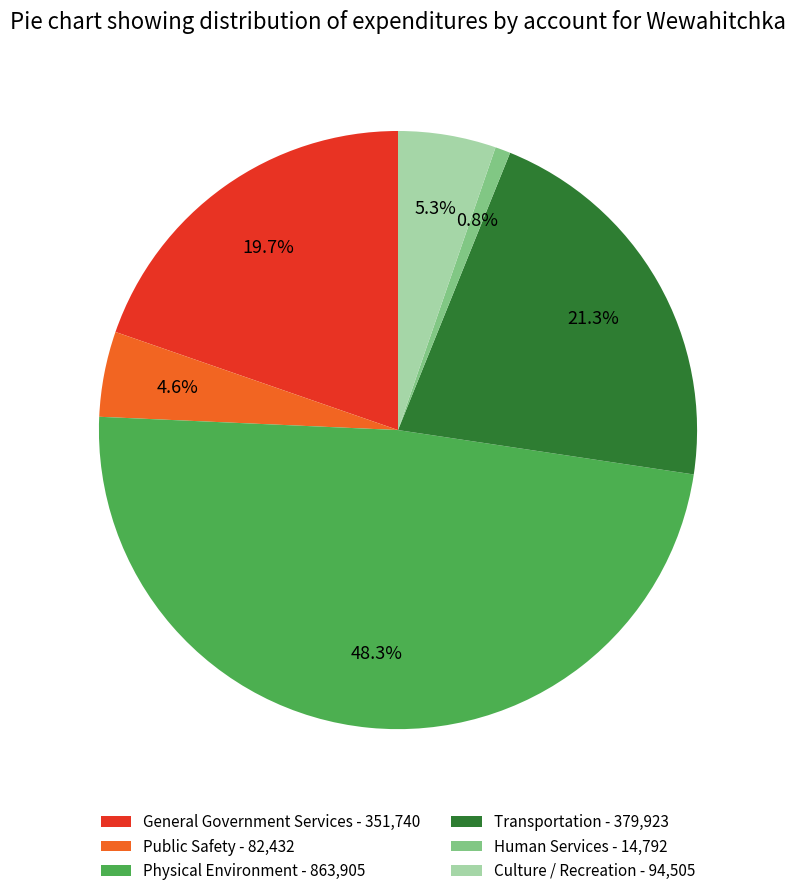

Count the number of slices in the pie.

6